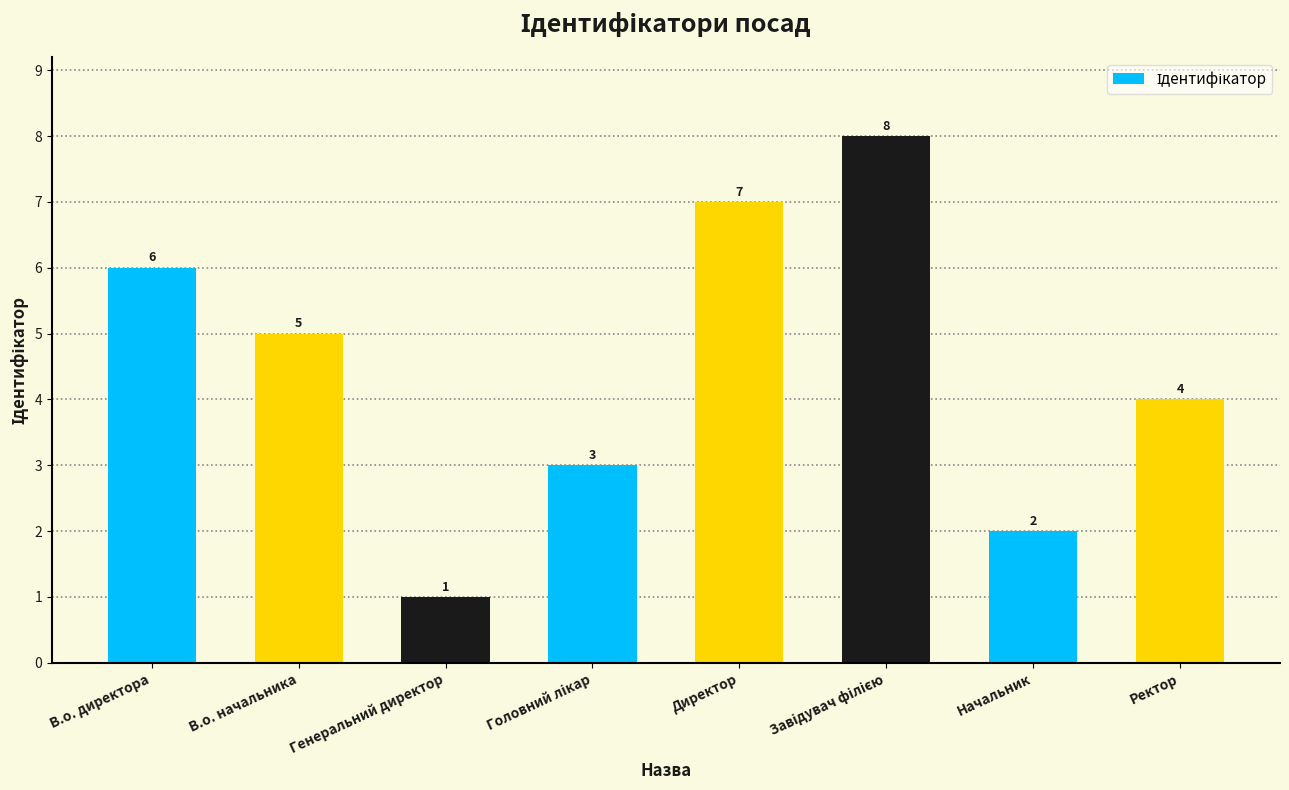

Count the values in the range 3 to 7.

5